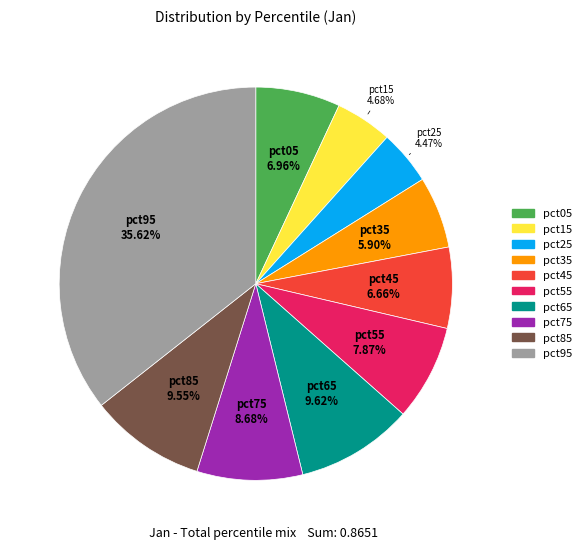

Does pct65 account for over 50% of the chart?

No